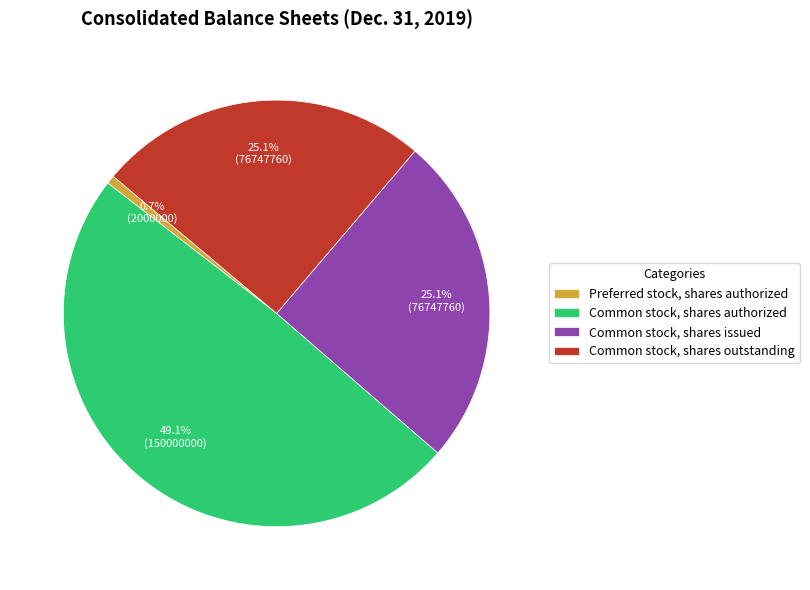

To the nearest percent, what is the difference between the Common stock, shares authorized and Preferred stock, shares authorized slice percentages?

48%